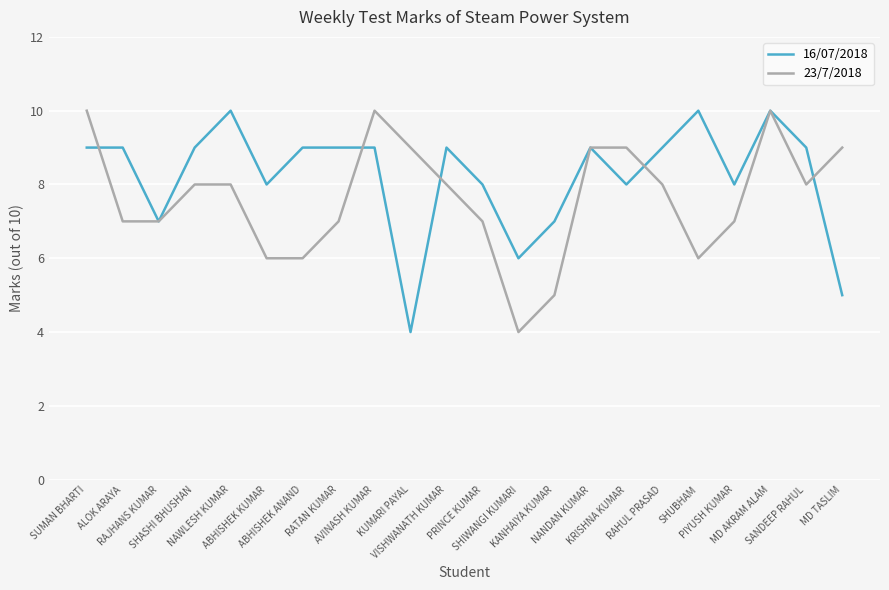

How many 23/7/2018 values are between 7 and 9?

14